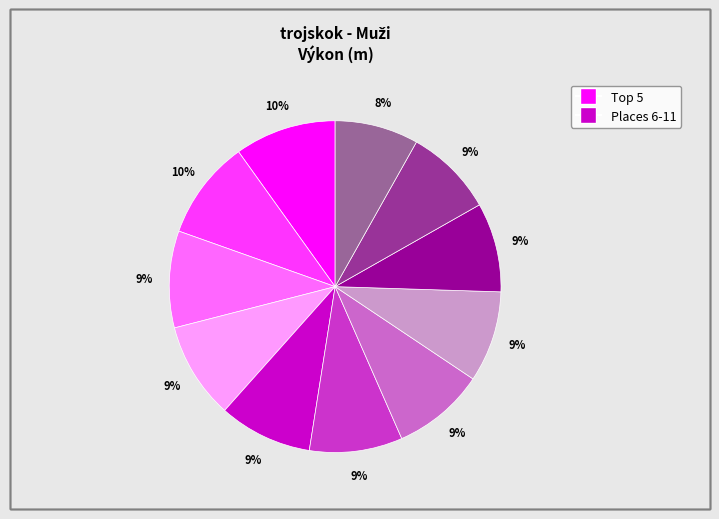

Is there a majority slice in this chart?

No